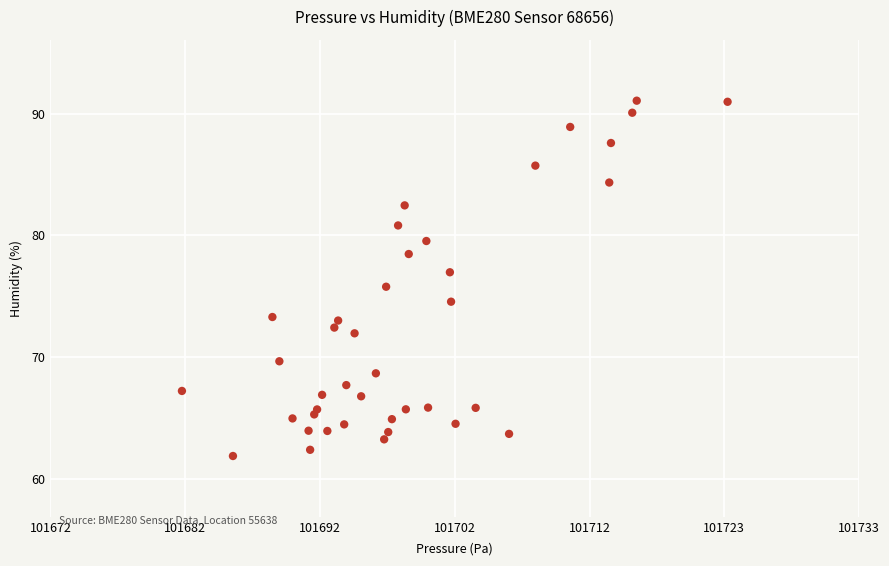

What is the range of X values (max minus min)?

41.5